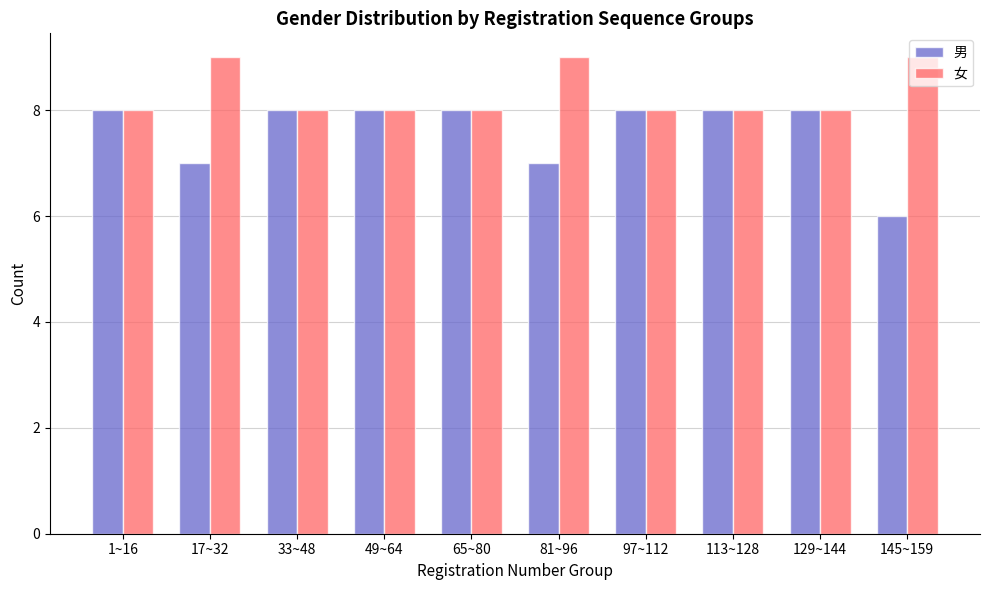

What are all the series names shown in the legend?

男, 女